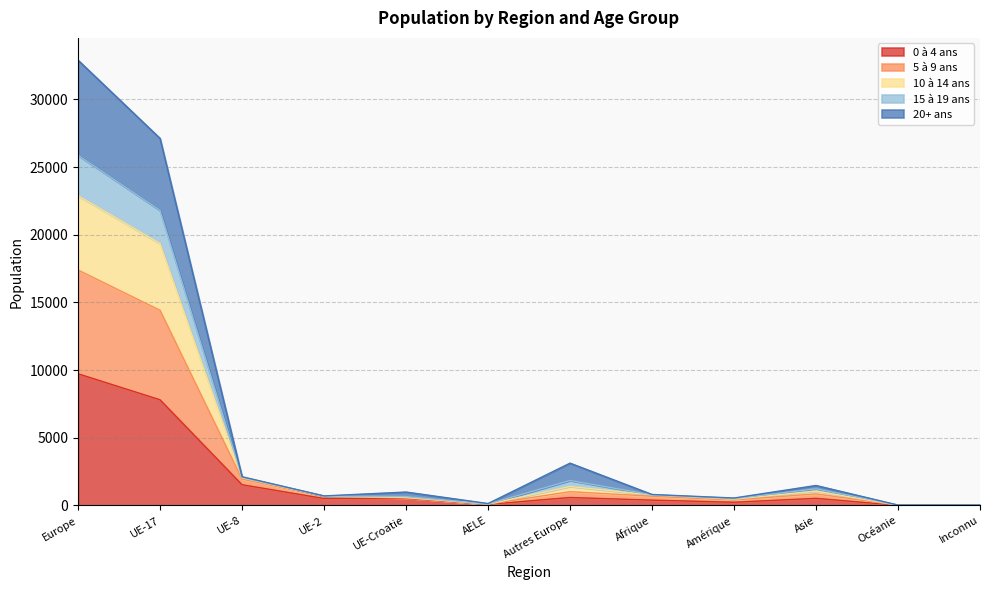

What is the total value across all series at AELE?

144